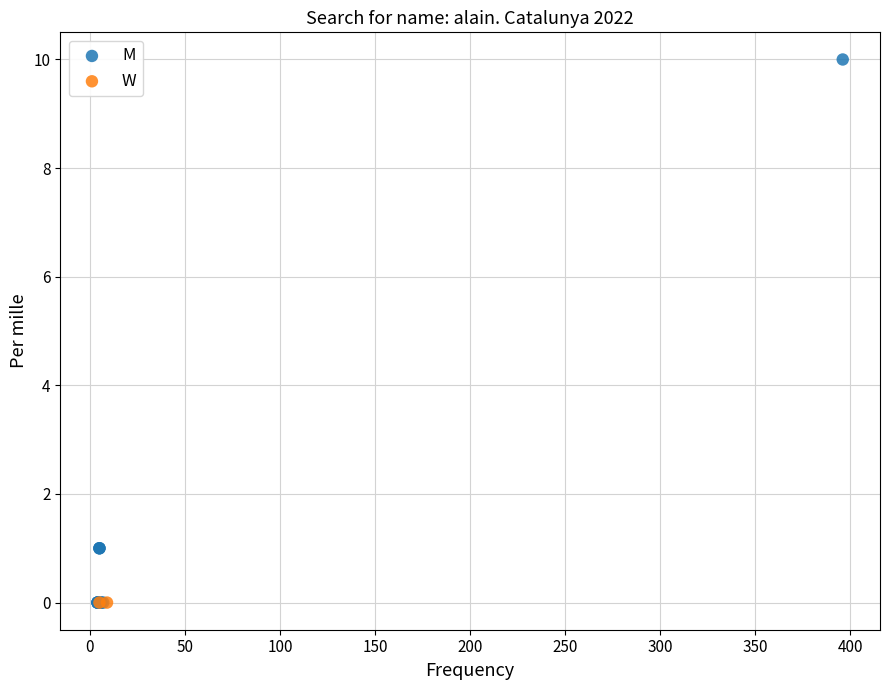

What are all the series names shown in the legend?

M, W